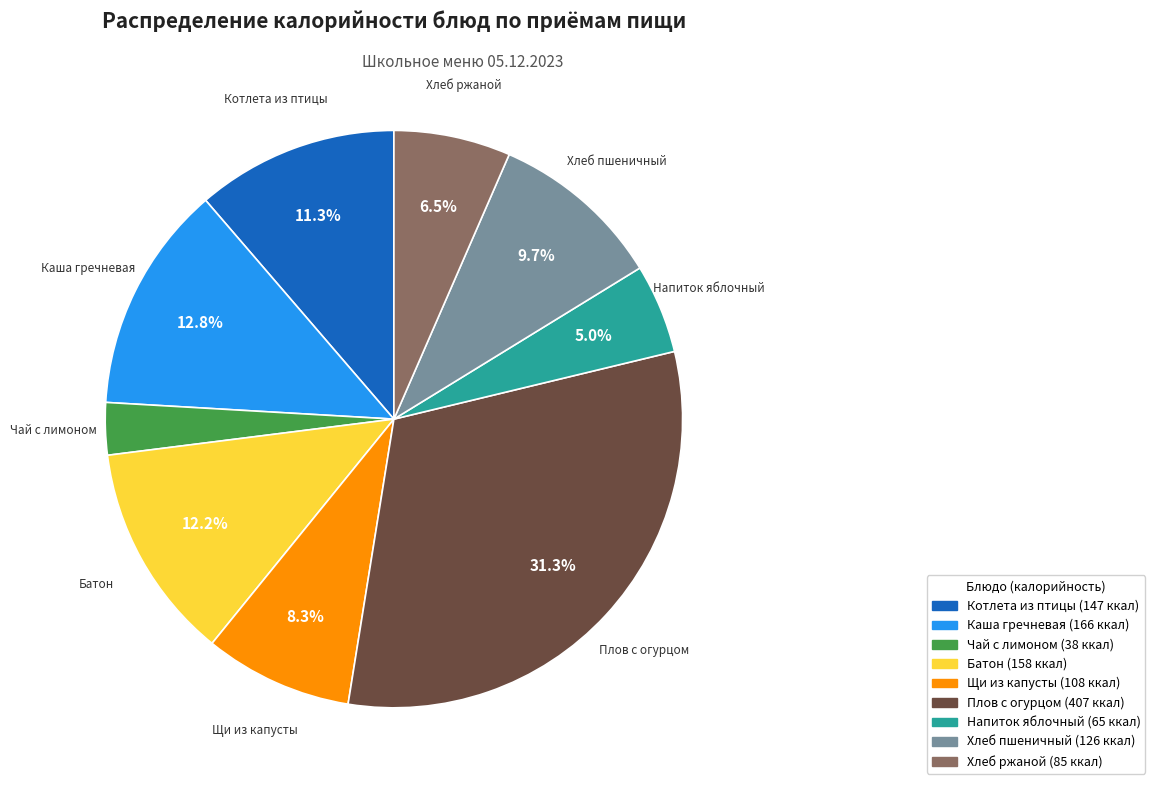

Which category has the smallest portion of the pie?

Чай с лимоном